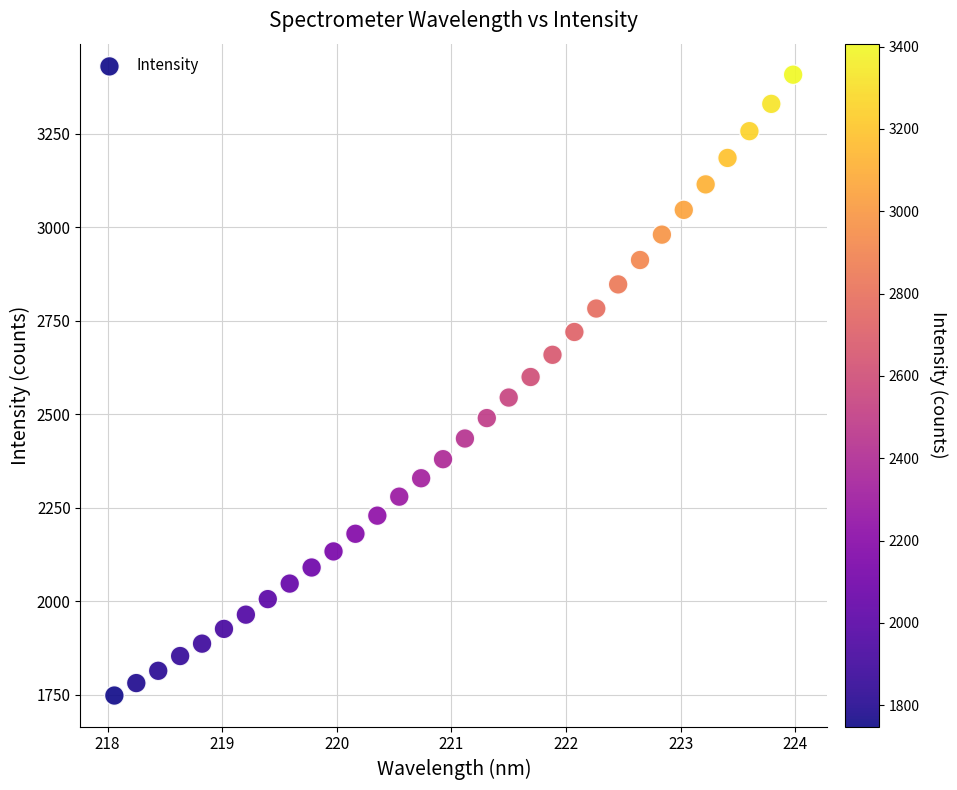

What is the range of Y values (max minus min)?

1658.7